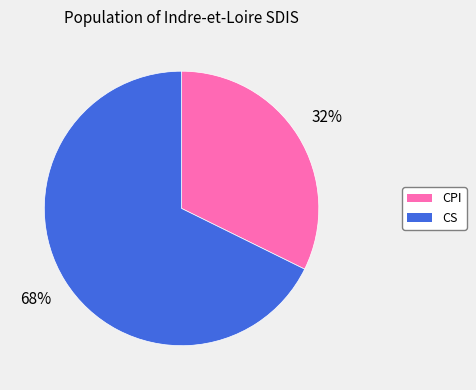

Is CS the majority of the pie?

Yes